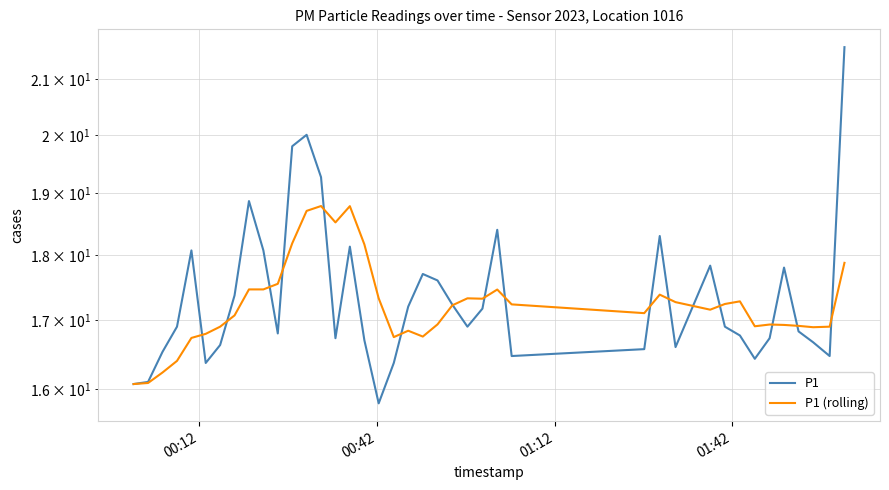

How many data points in P1 (rolling) are less than 17?

17